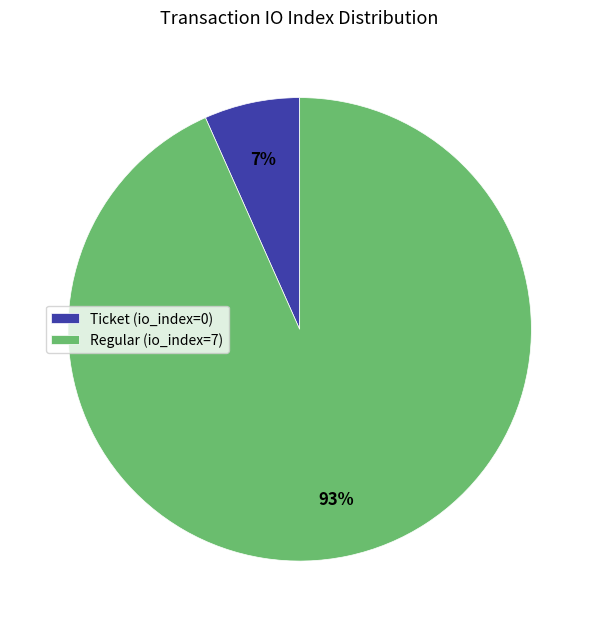

How many slices are in this pie chart?

2